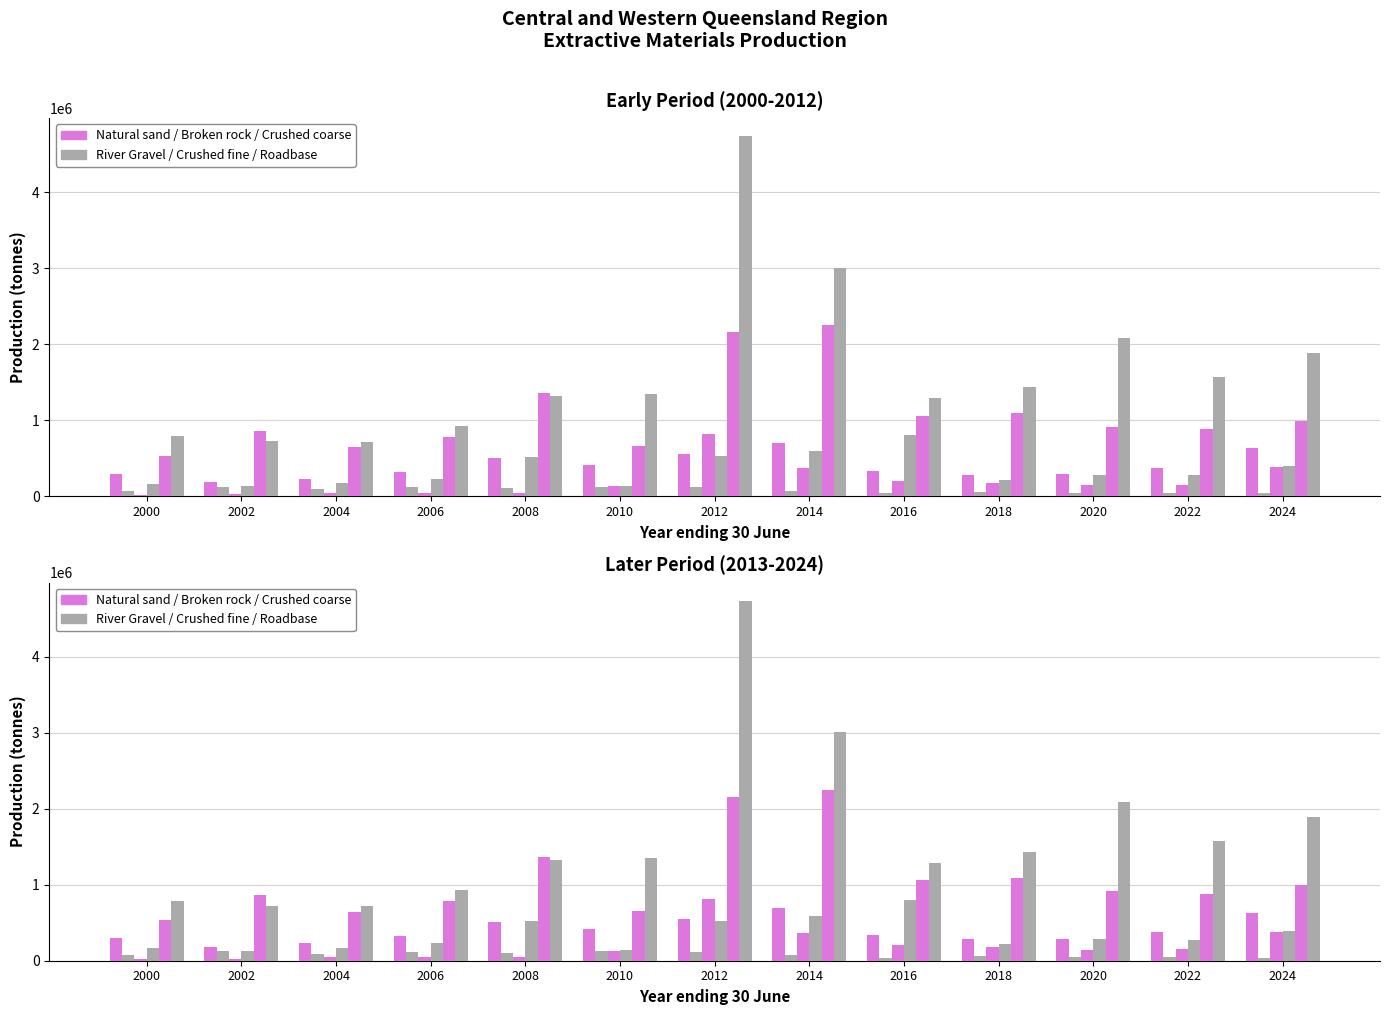

At which category is the sum across all series the highest?

2012